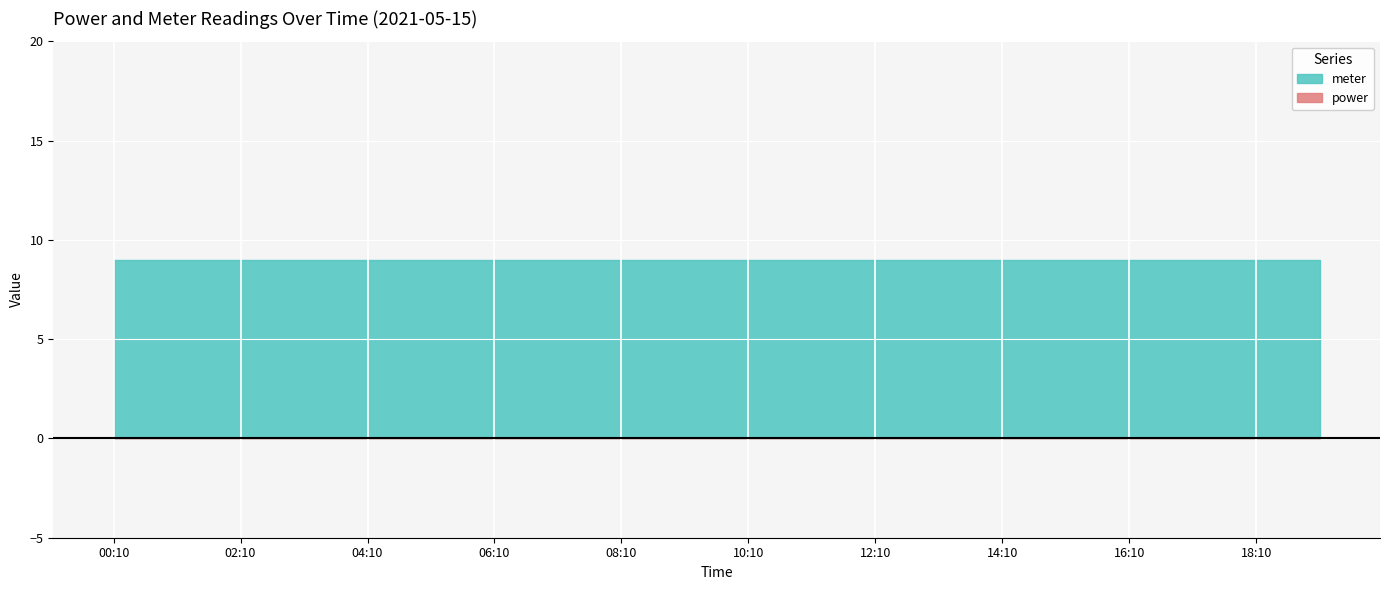

True or false: power and meter_09_sum intersect in this chart.

False